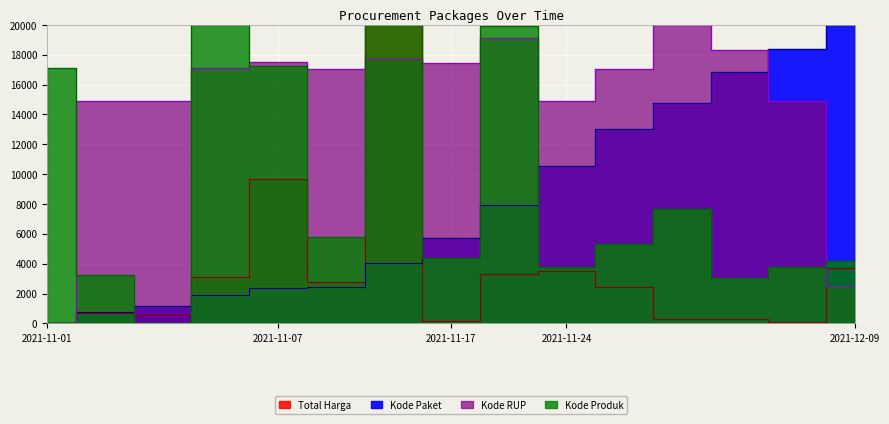

Where is the first local minimum for Total Harga?

2021-11-04